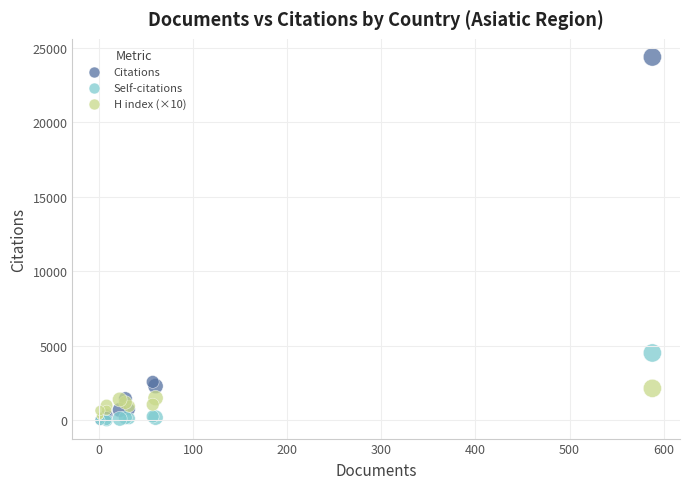

What are all the series names shown in the legend?

Citations, Self-citations, H index (×10)